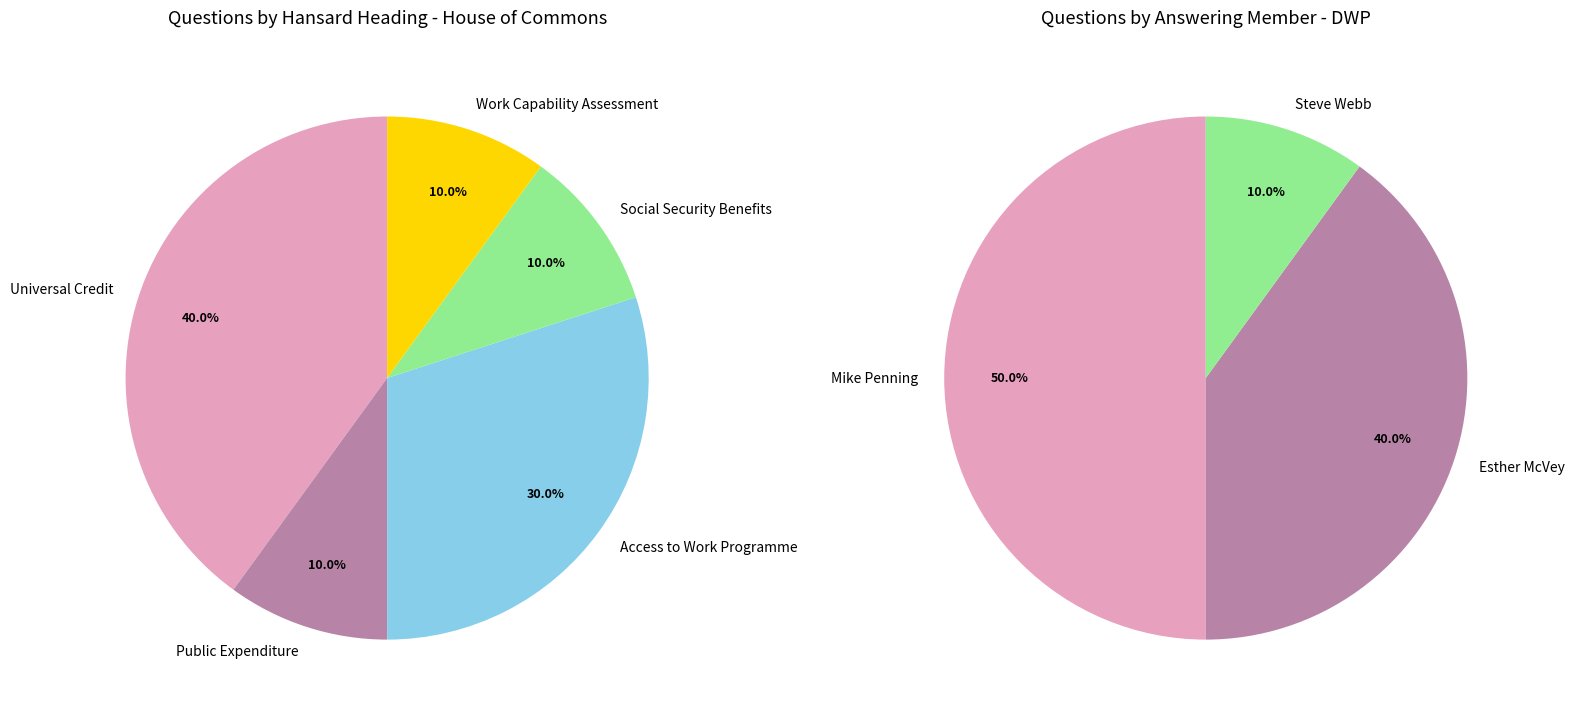

Is there any slice that represents more than half of the pie?

No